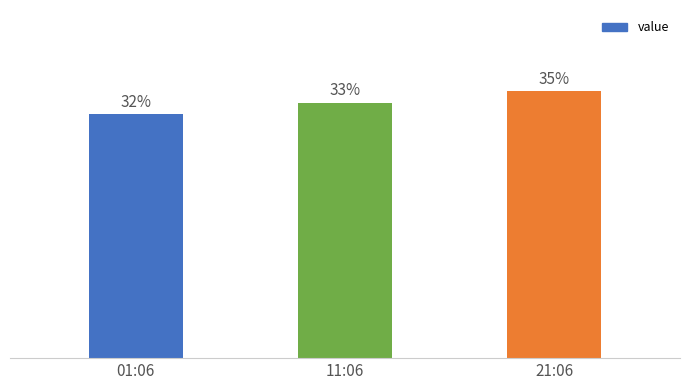

Are the bars horizontal?

No